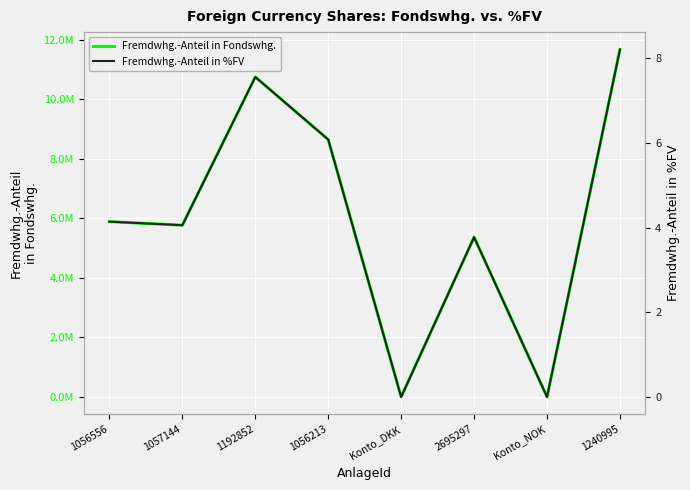

What is the greatest value displayed?

11679764.1